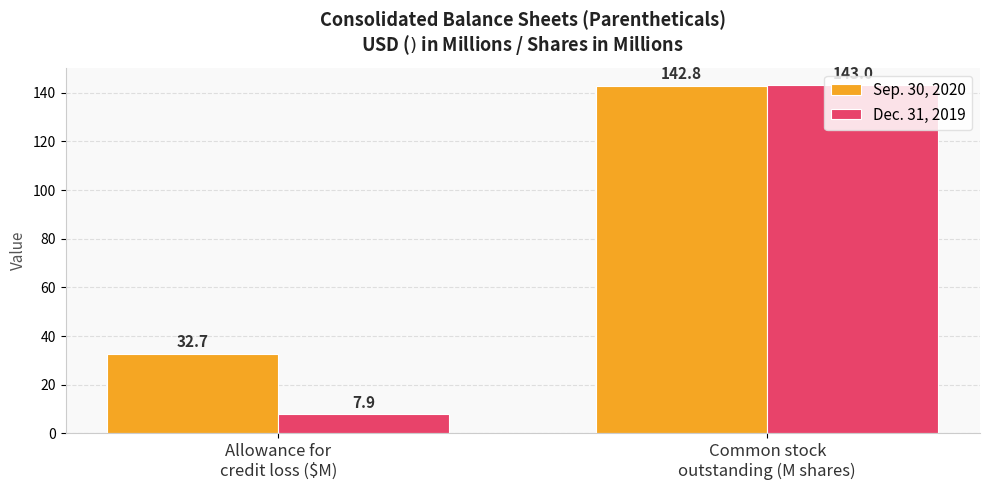

The Sep. 30, 2020 series shows 9.8 at Allowance for
credit loss ($M). True or false?

False